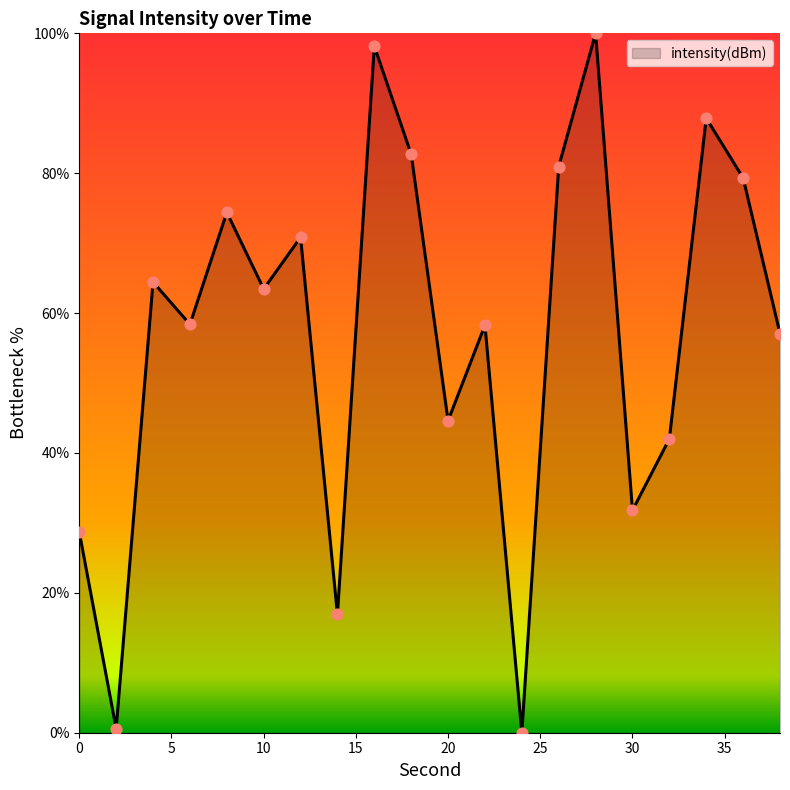

What is the difference between the maximum and minimum values?

100.0